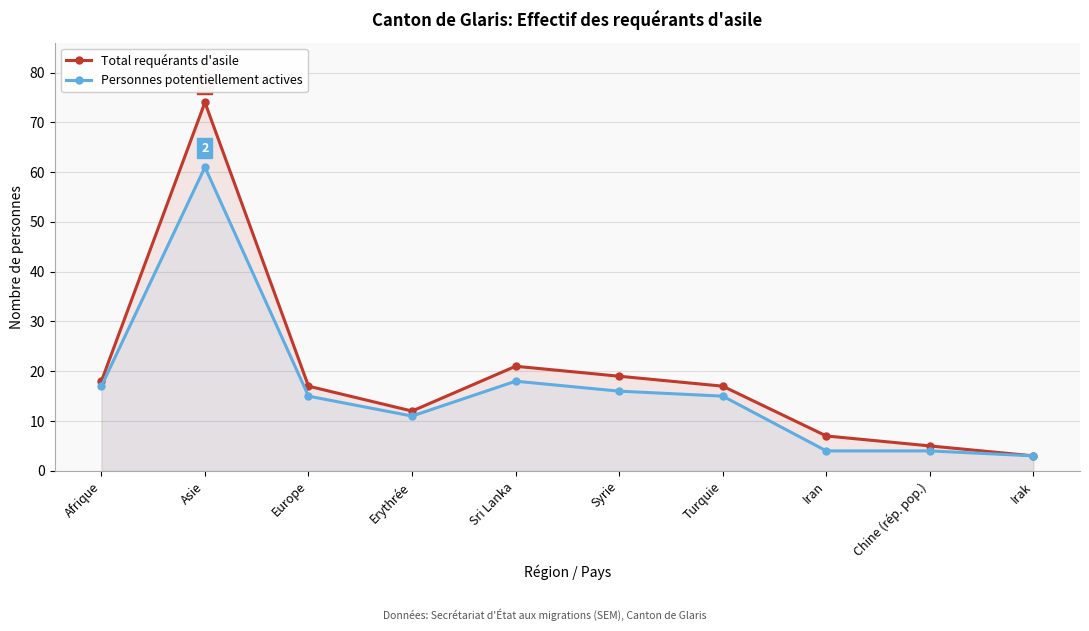

True or false: Total requérants d'asile has a value of 17 at Europe.

True